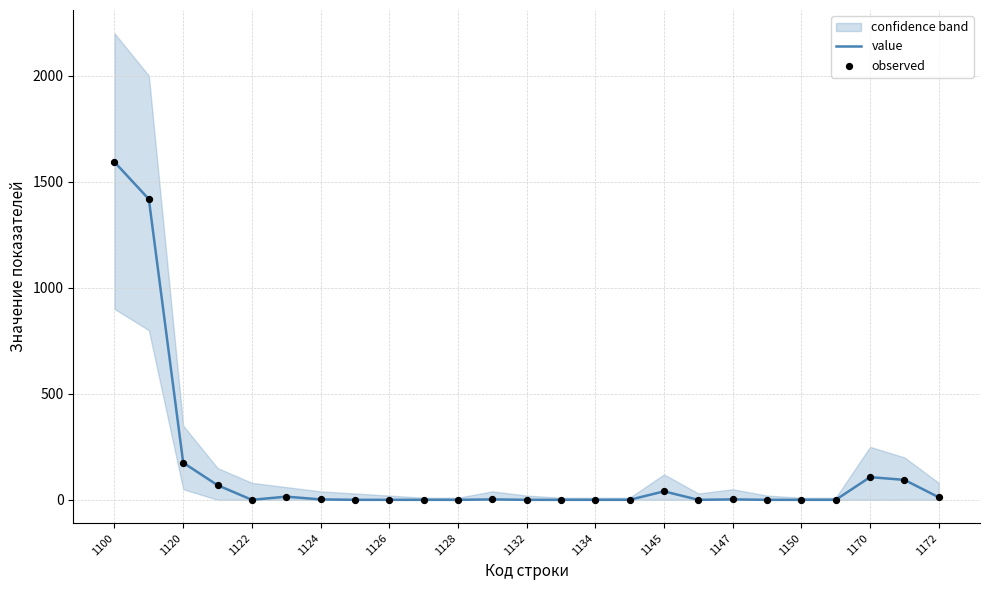

Is the value of observed at 15 greater than the value of value at 1134?

No